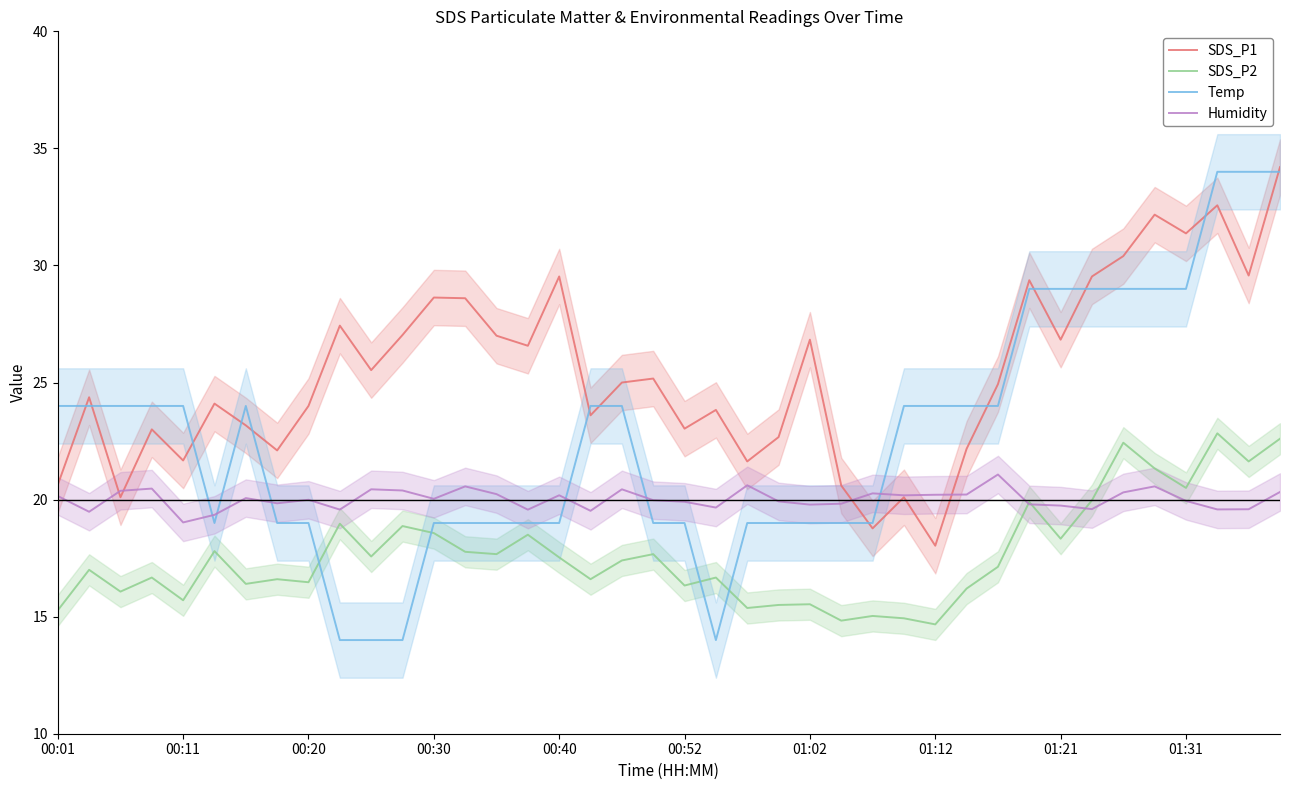

What is the spread (max minus min) of values at 10?

11.5